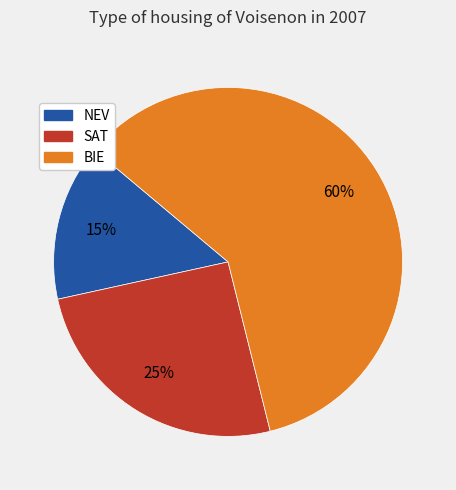

Count the number of slices in the pie.

3